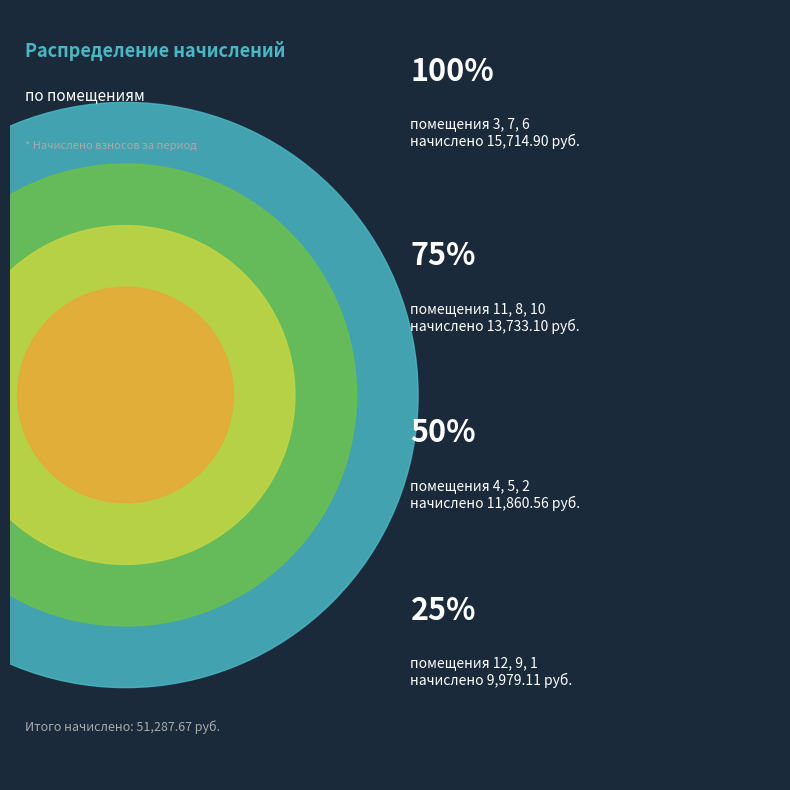

Is it true that 2 is 18% of the pie?

False